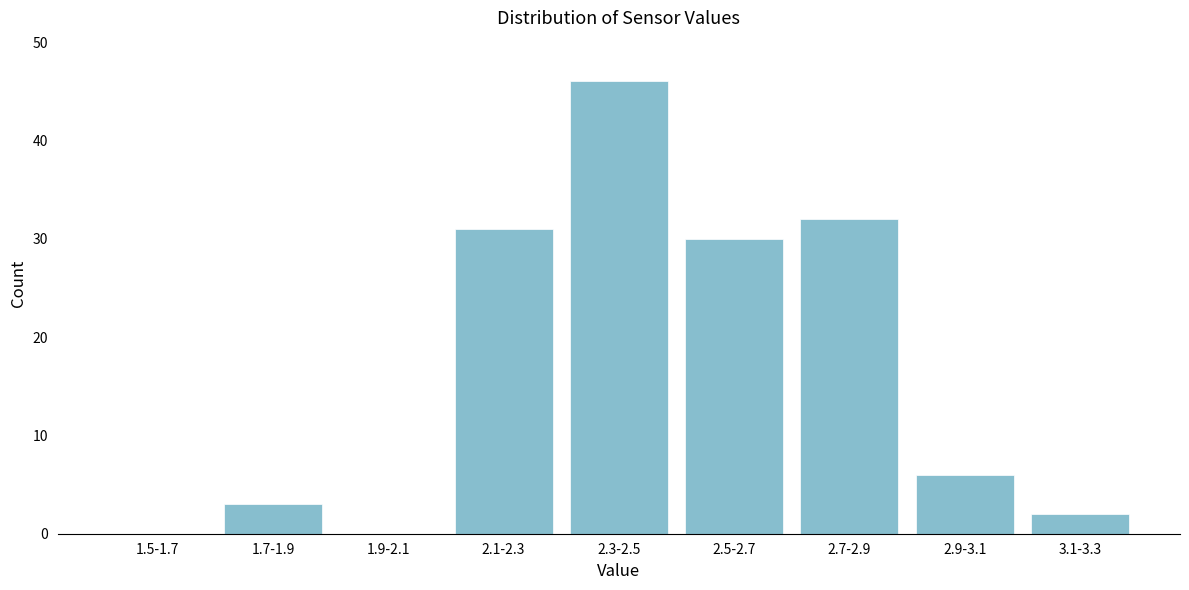

Reading right to left, extract all data points from this chart.

3.1-3.3=2	2.9-3.1=6	2.7-2.9=32	2.5-2.7=30	2.3-2.5=46	2.1-2.3=31	1.9-2.1=0	1.7-1.9=3	1.5-1.7=0